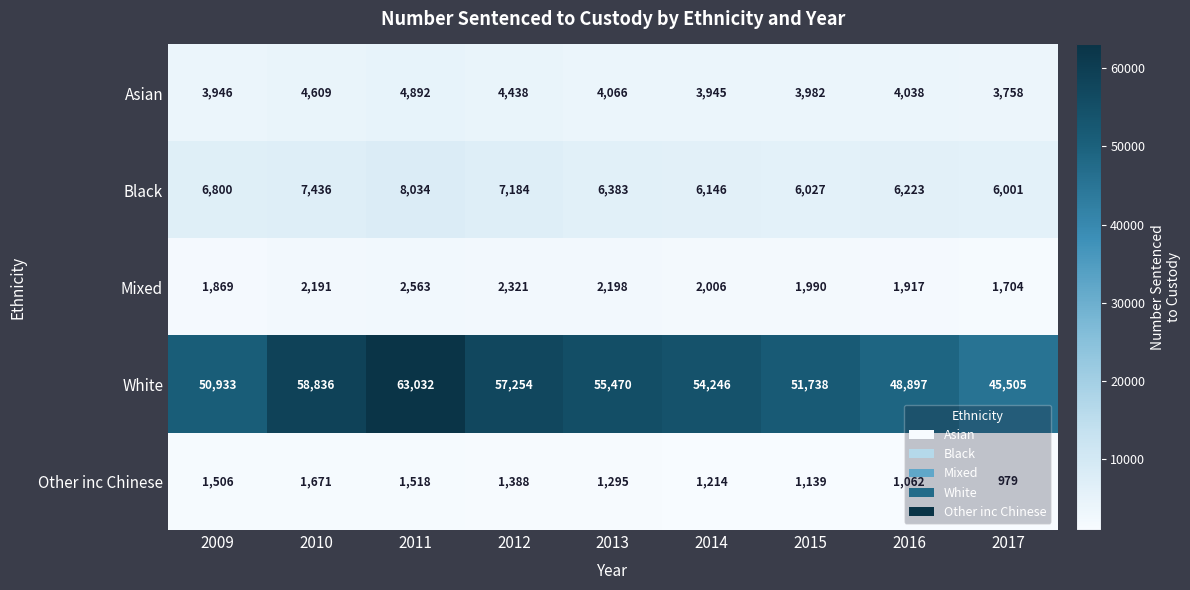

Which series has the largest range (max minus min)?

White